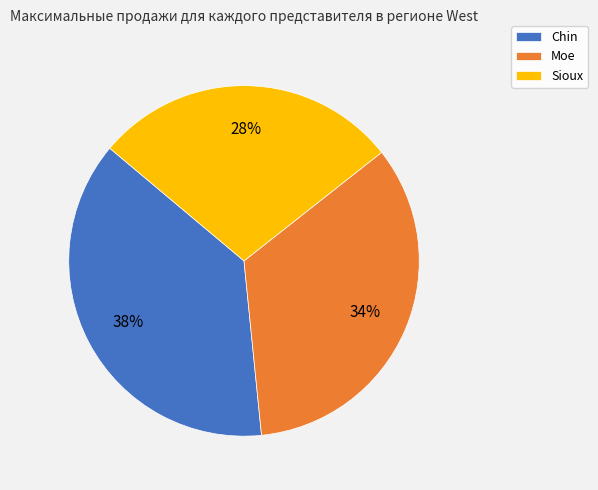

To the nearest percent, what is the combined percentage of Moe and Sioux?

62%